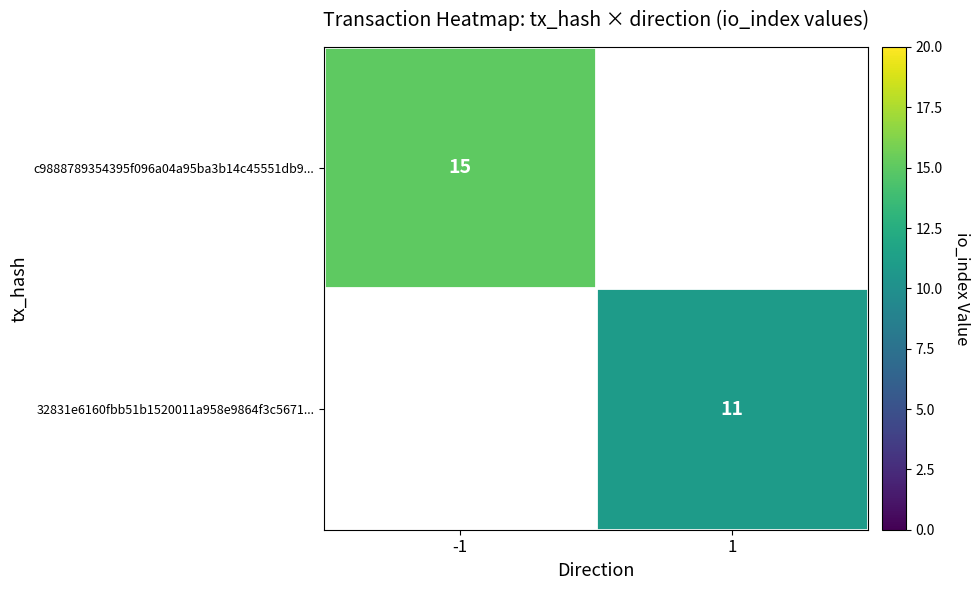

Which category has the highest value across all series?

-1